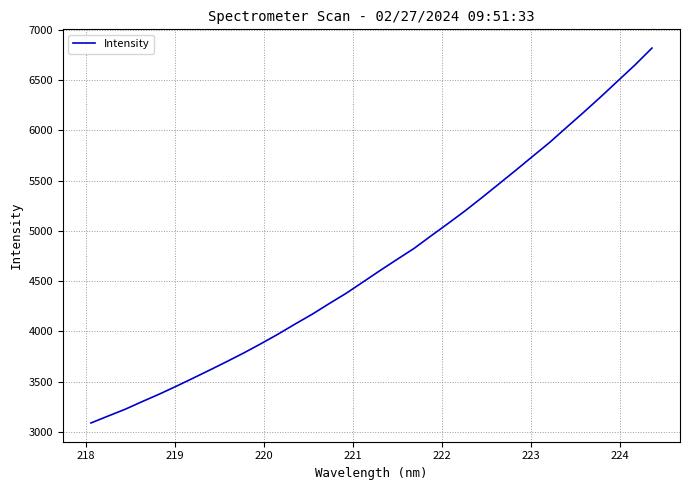

What is the greatest value displayed?

6815.9